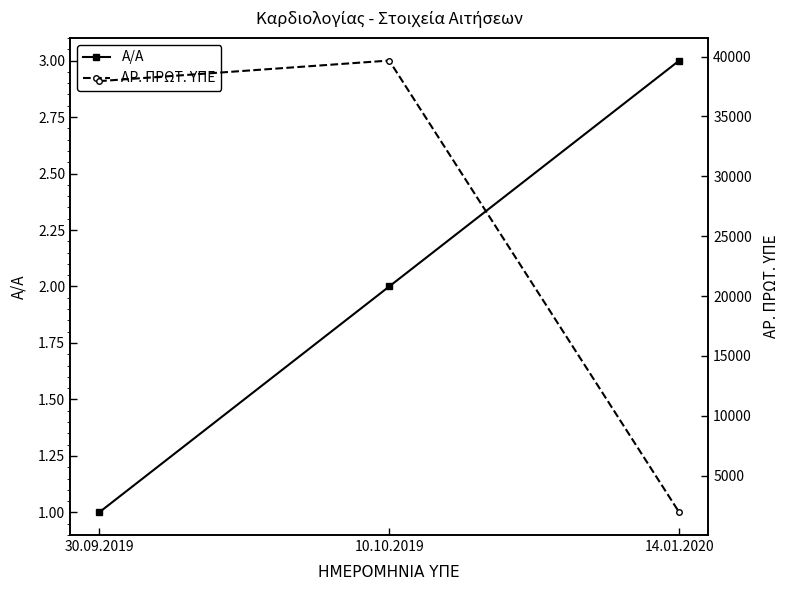

What is the label of the 3rd point from the right?

30.09.2019